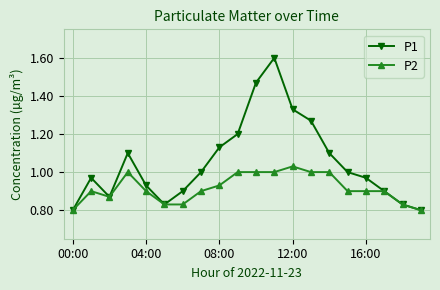

What is the maximum value shown in the chart?

1.6